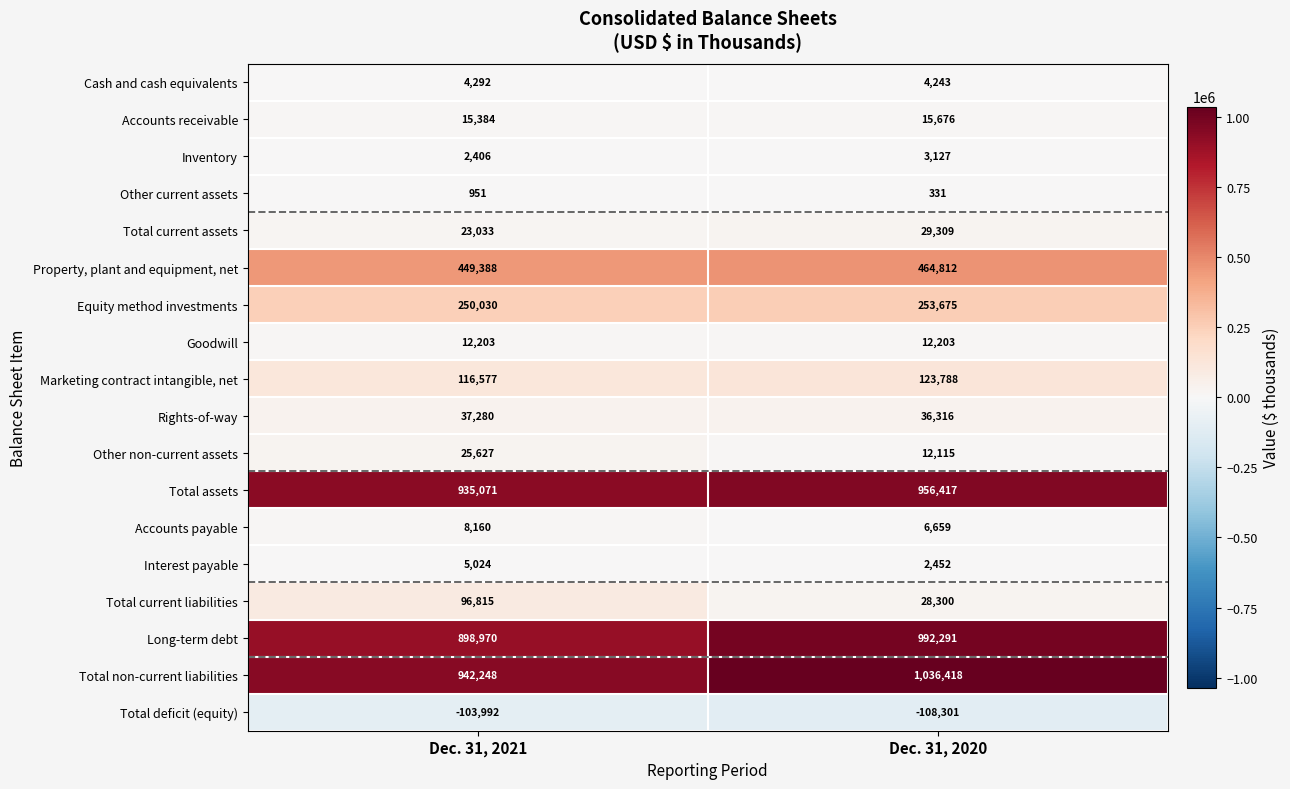

Read the Interest payable value at Dec. 31, 2021, to the nearest 10.

5020